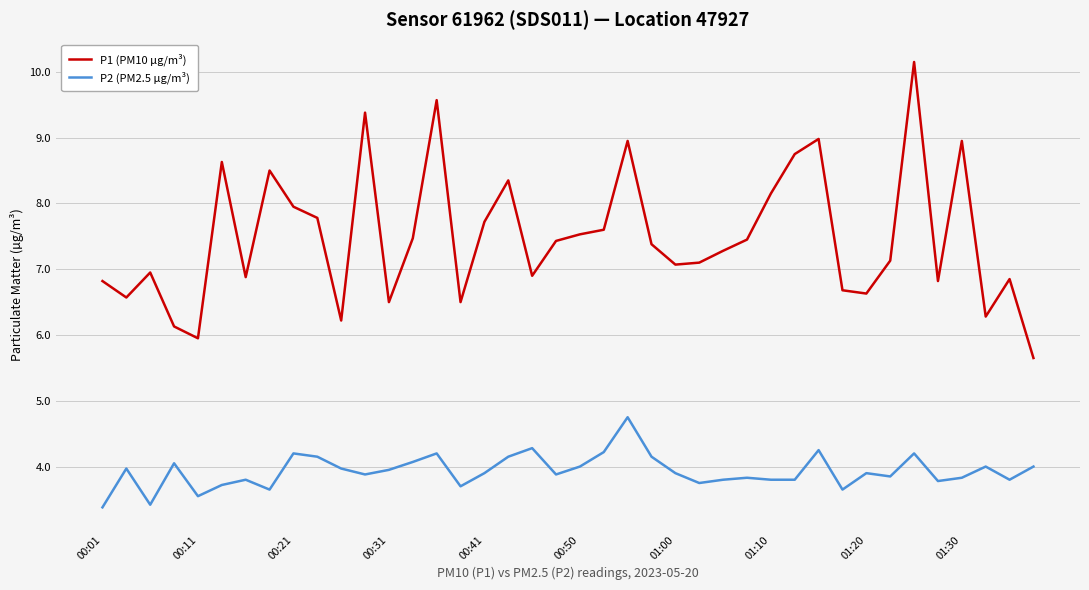

True or false: P2 (PM2.5 µg/m³) and P1 (PM10 µg/m³) cross at least once.

False